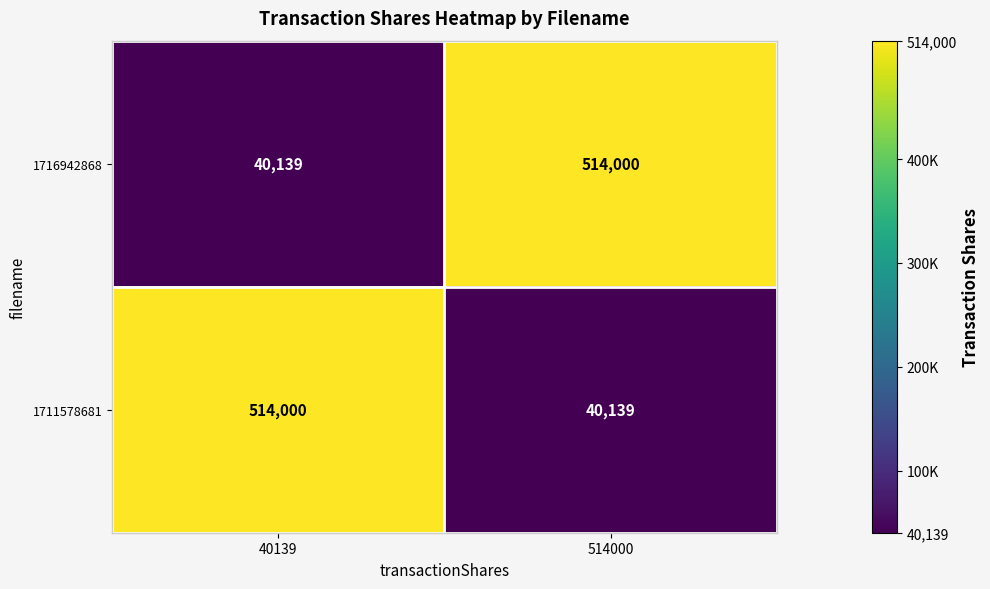

Reading left to right, transcribe all the data shown in this chart.

1716942868: 40139=40139	514000=514000
1711578681: 40139=514000	514000=40139